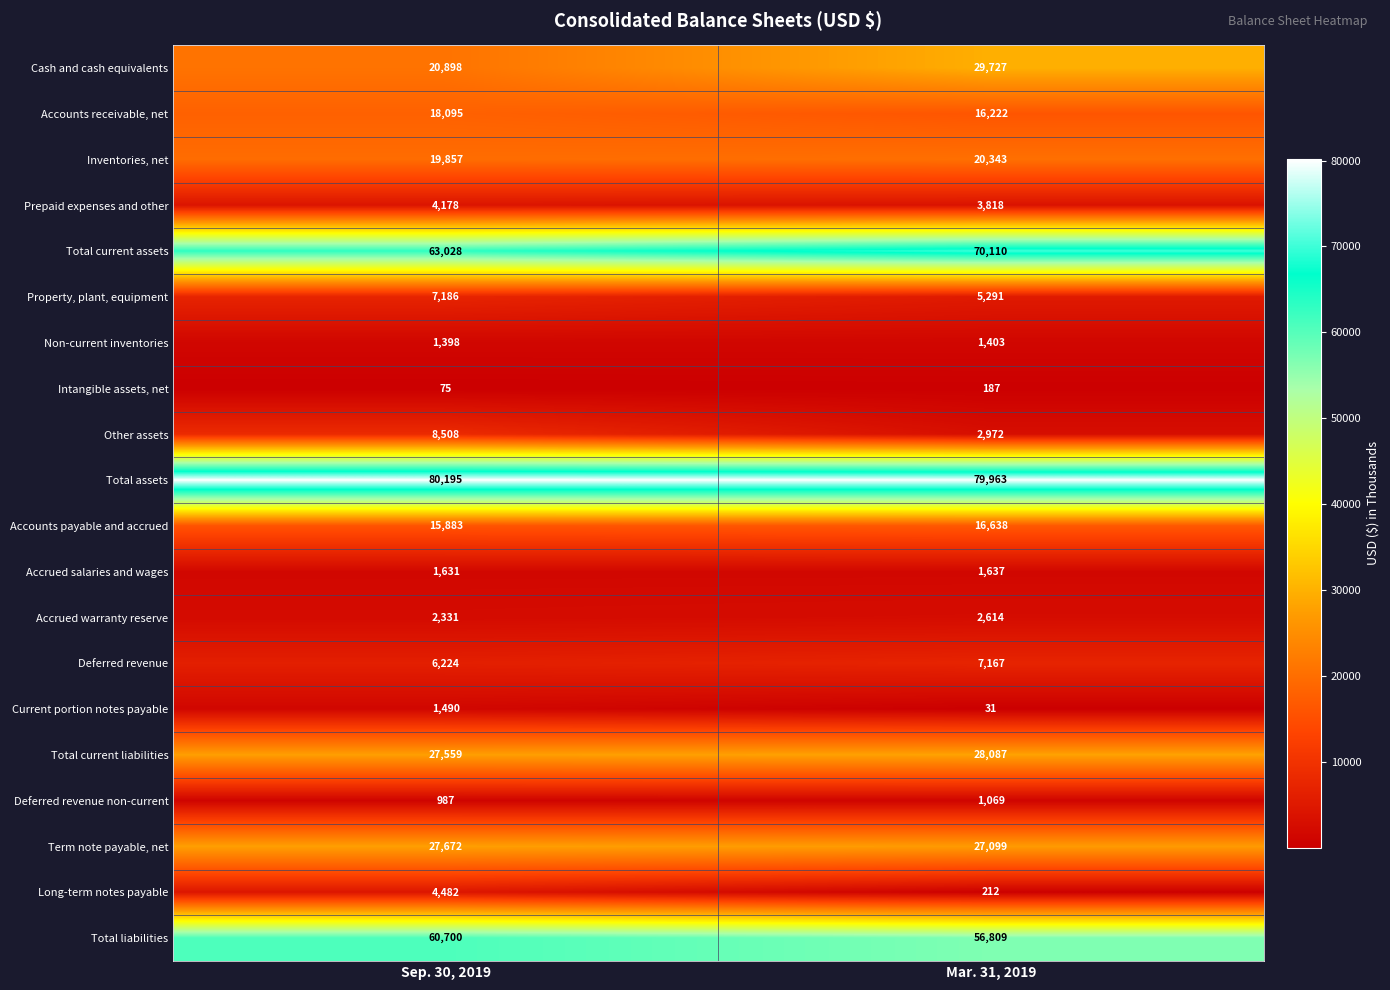

At which label is Inventories, net closest to 20100?

Sep. 30, 2019